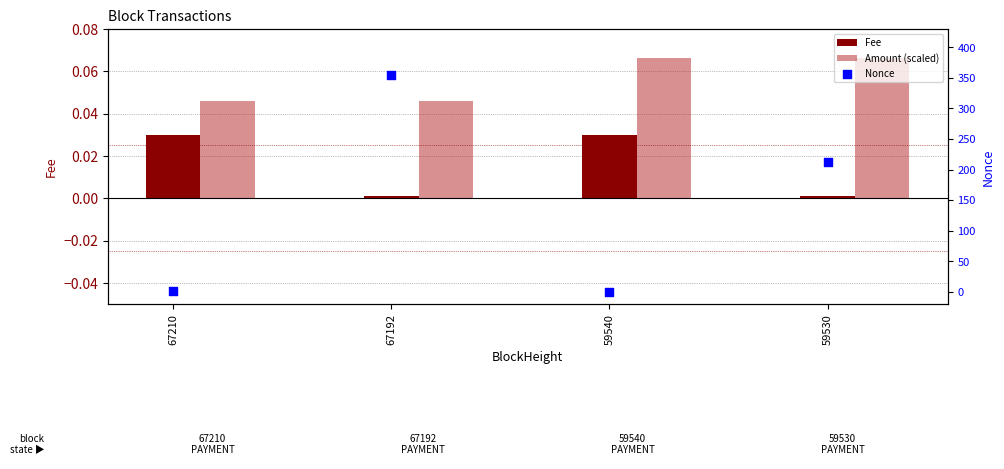

At which category is the sum across all series the highest?

67192